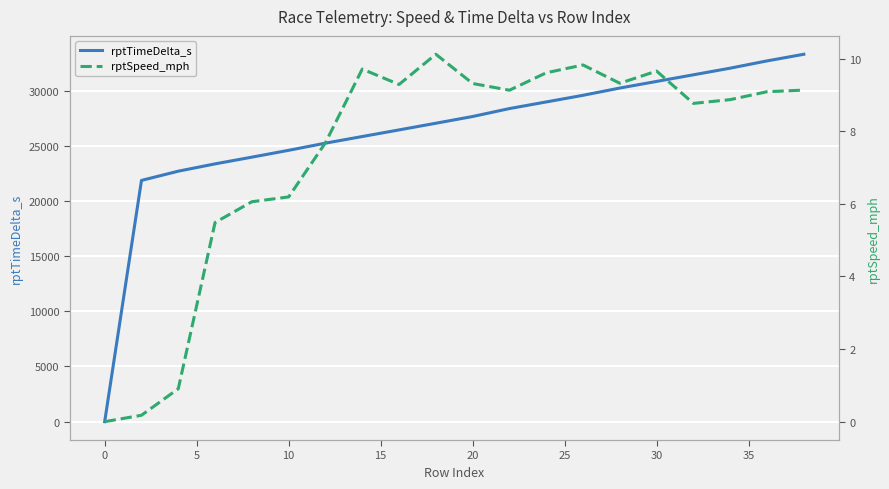

What is the highest value of the rptTimeDelta_s series?

33293